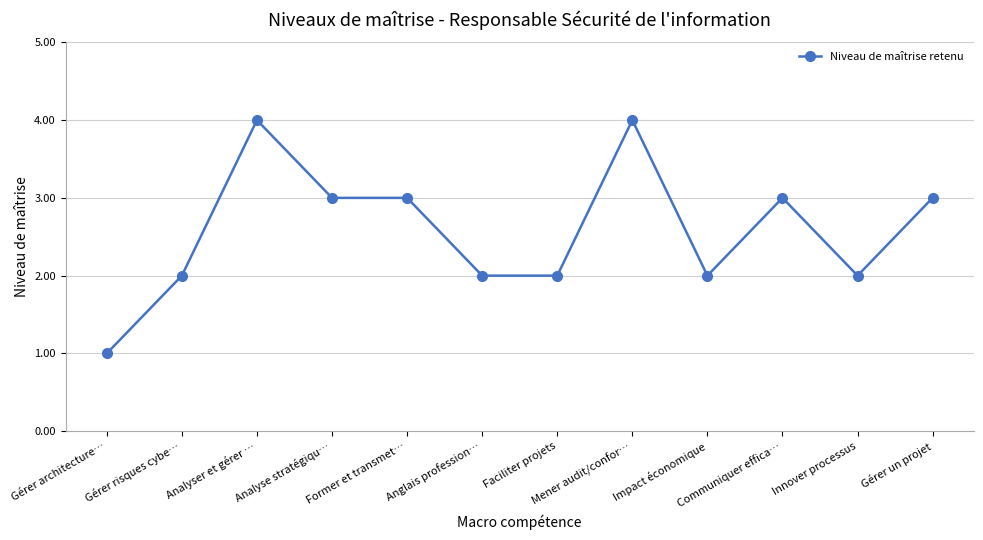

The value at Analyse stratégiqu… is 3. True or false?

True